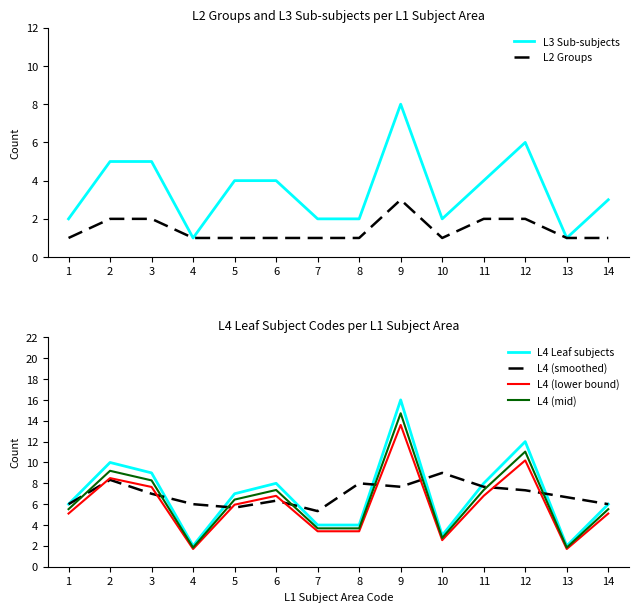

How many lines are shown in the chart?

6